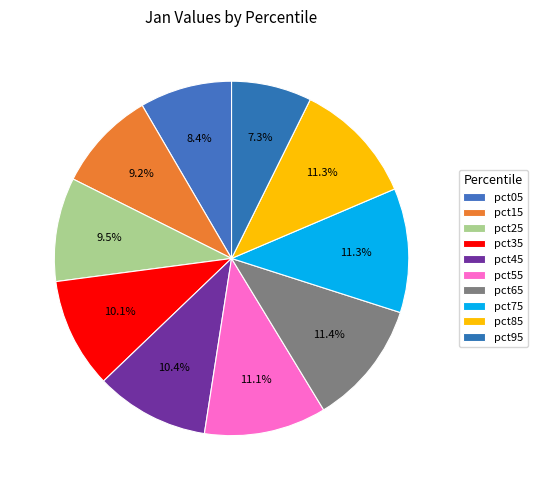

To the nearest percent, what portion does pct15 represent?

9%